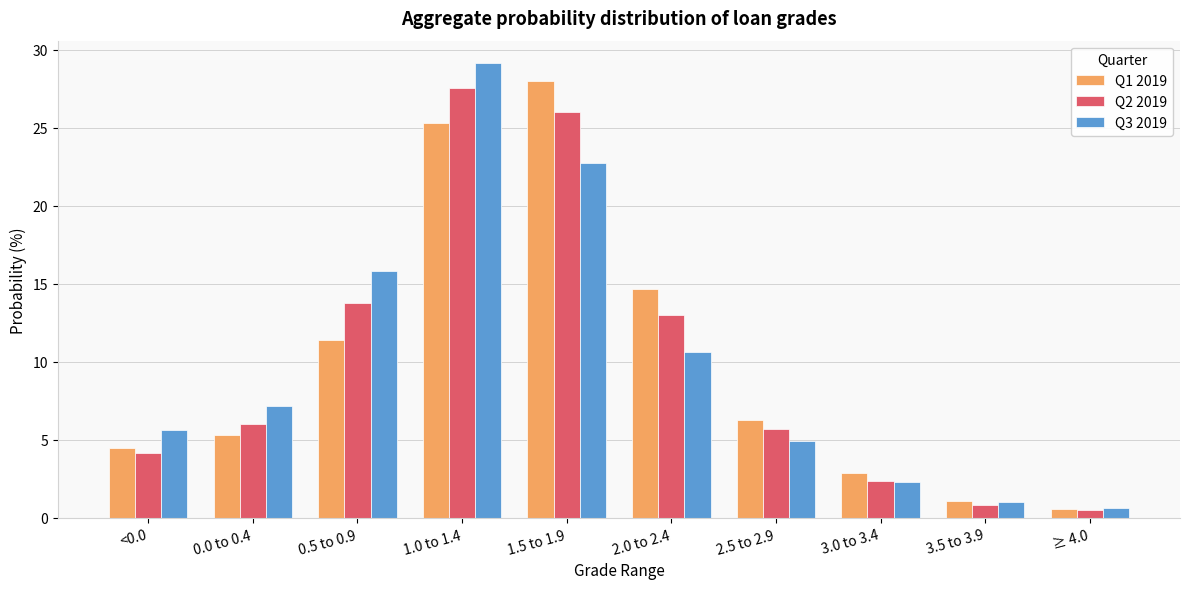

What is the label of the 1st bar from the left?

<0.0